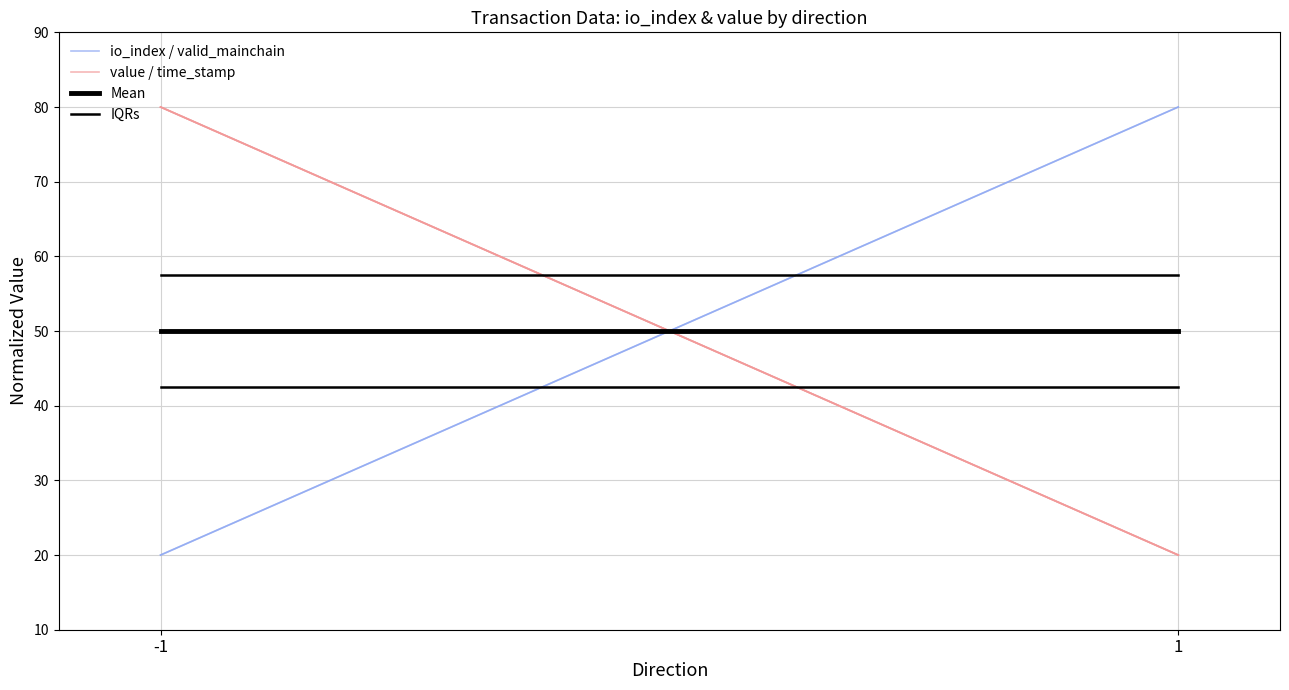

What is the sum of the io_index / valid_mainchain values at 1 and -1?

100.0